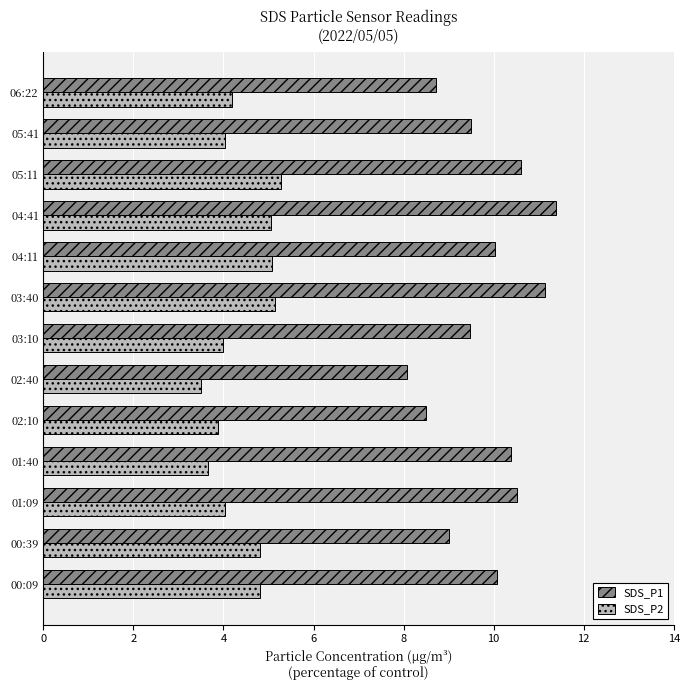

How many data points in SDS_P1 are above 10?

7